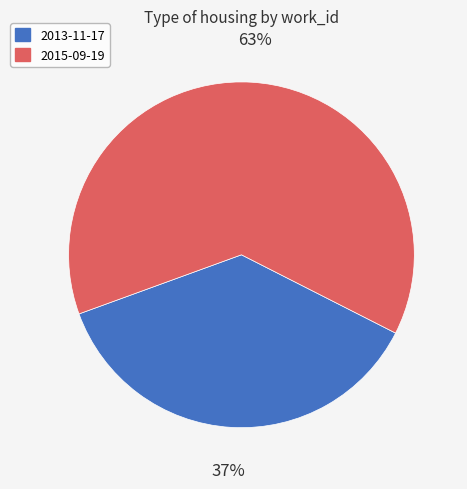

To the nearest percent, what is the average slice percentage?

50%